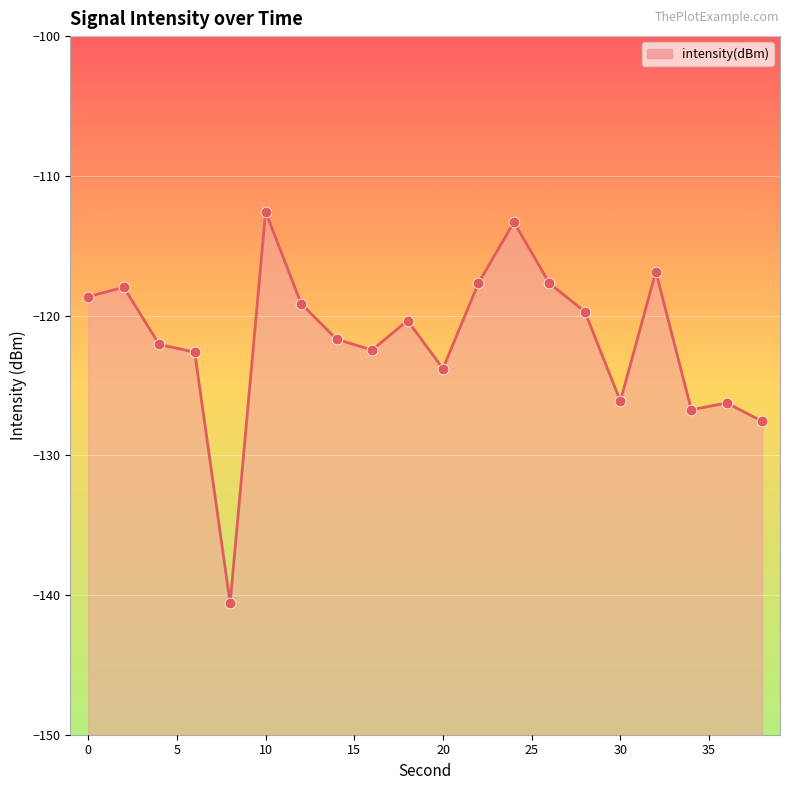

Which has a higher value, 22 or 24?

24